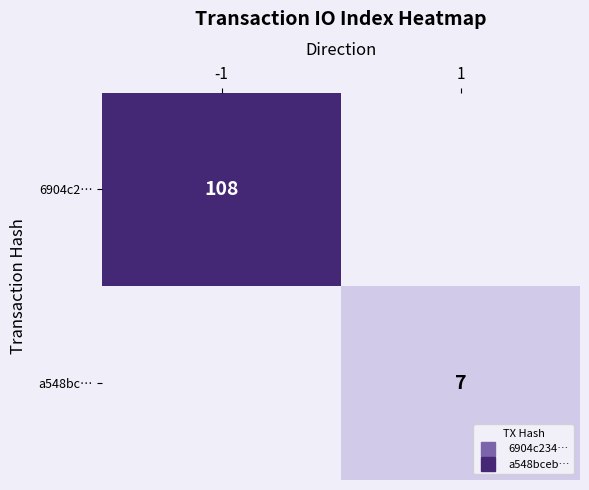

Rank the series by their average value, from highest to lowest.

6904c2…, a548bc…